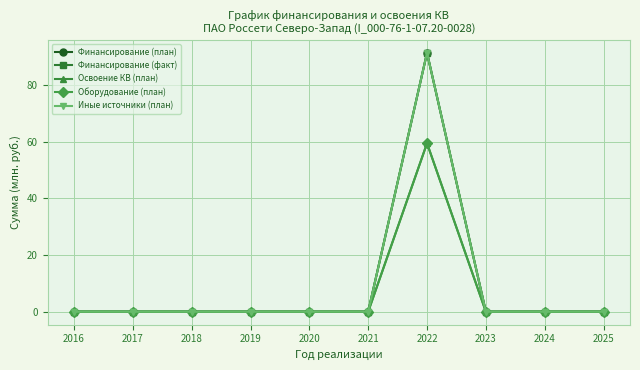

Which has a higher value, 2016 or 2018?

2016